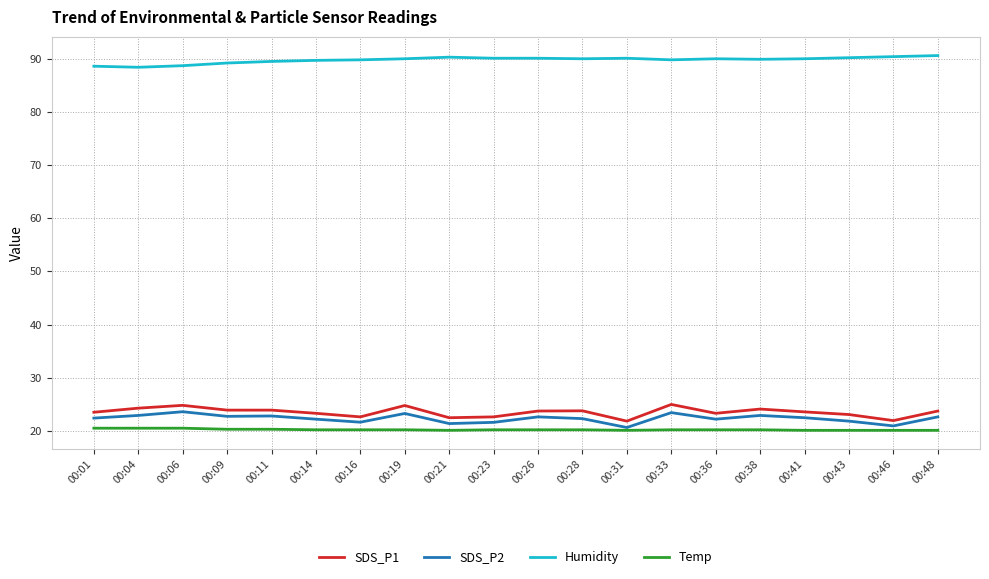

Which series has the largest total across all categories?

Humidity